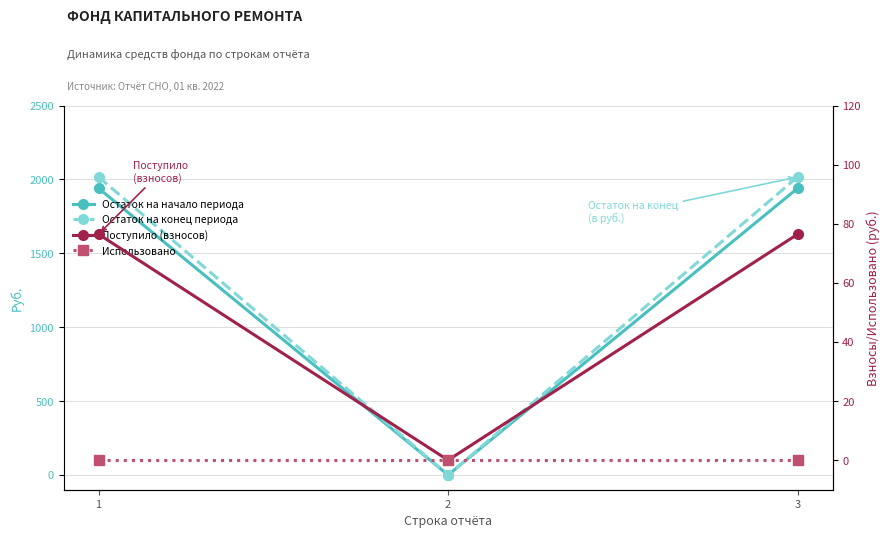

Which series has the largest total across all categories?

Остаток на конец периода